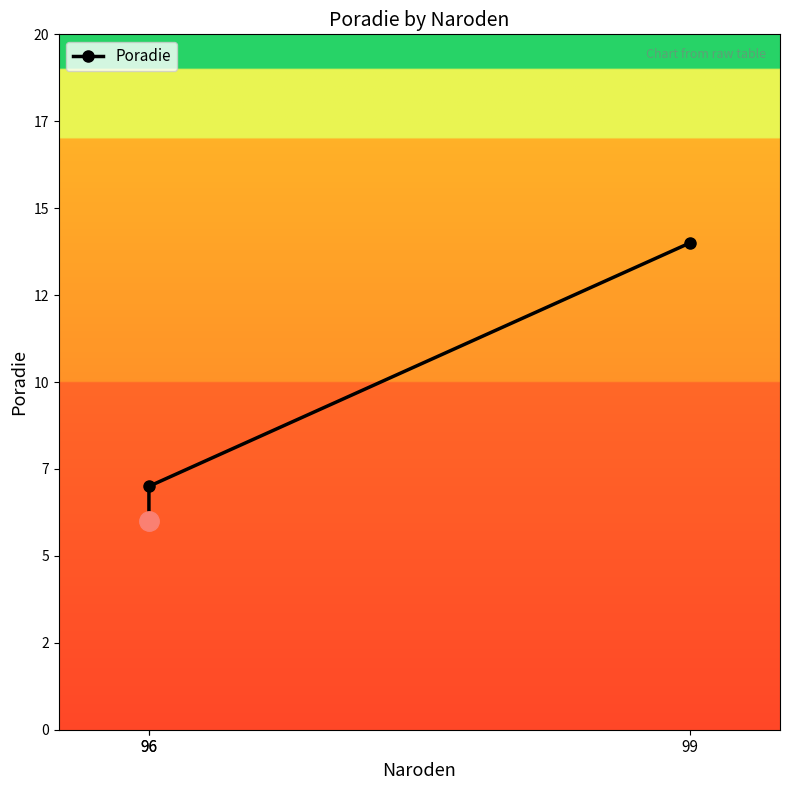

How many distinct data groups are displayed?

1